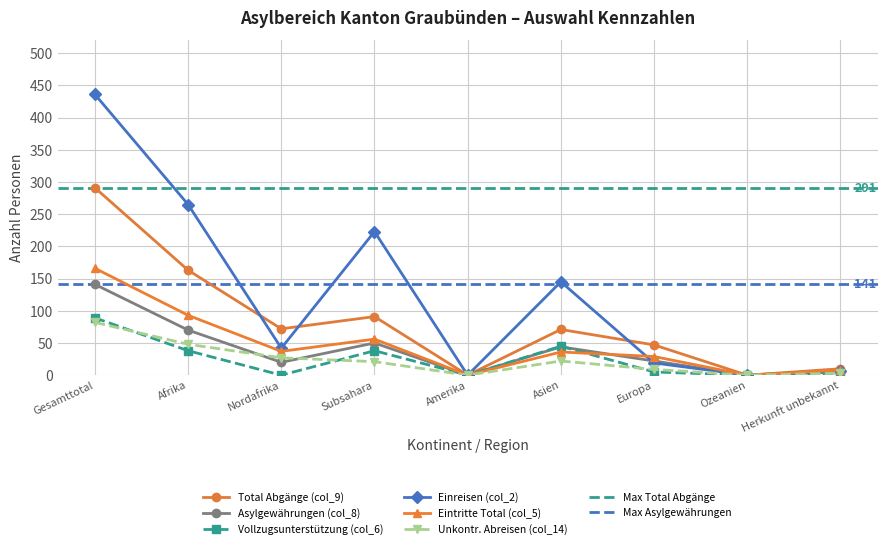

Which series changed the most between Nordafrika and Asien?

Einreisen (col_2)